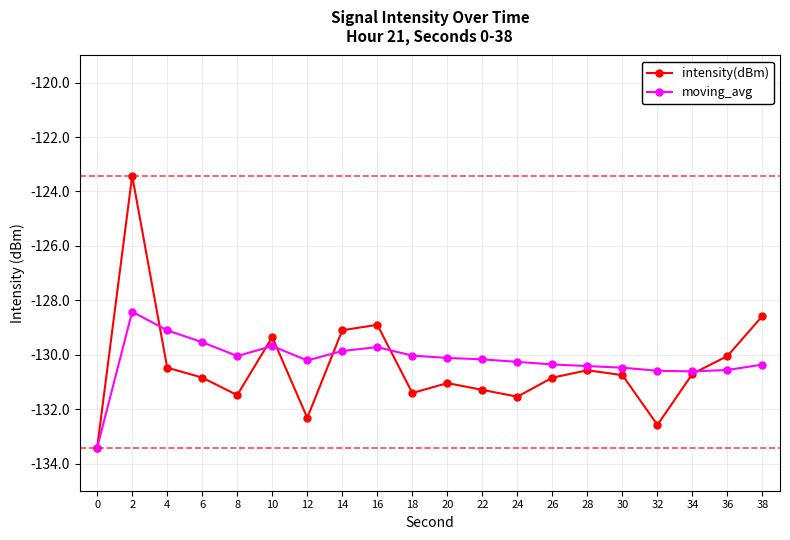

What is the total value across all series at 2?

-251.8